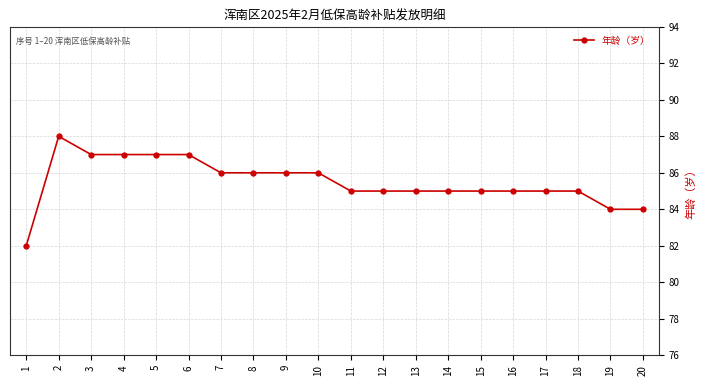

What value does the data have at 1?

82